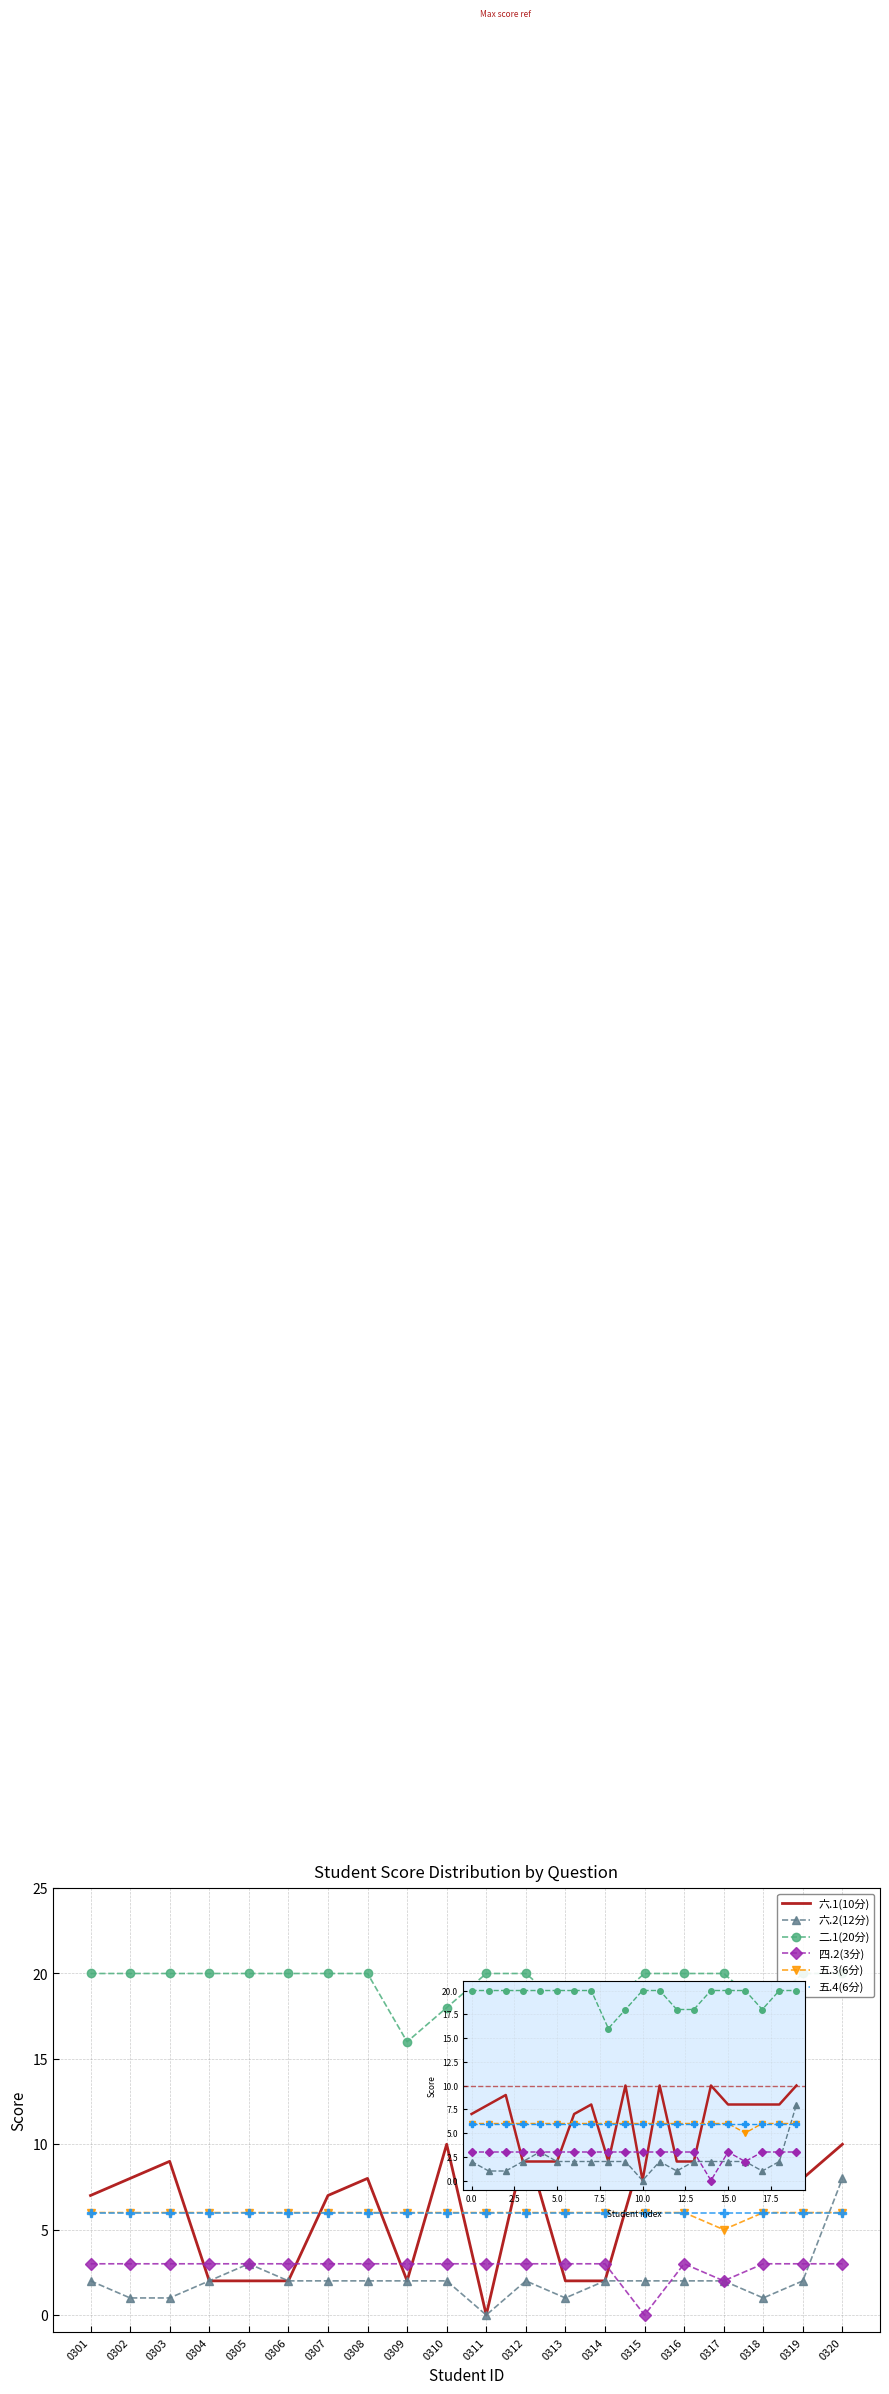

Where do 四.2(3分) and 六.2(12分) first cross each other?

0314 and 0315